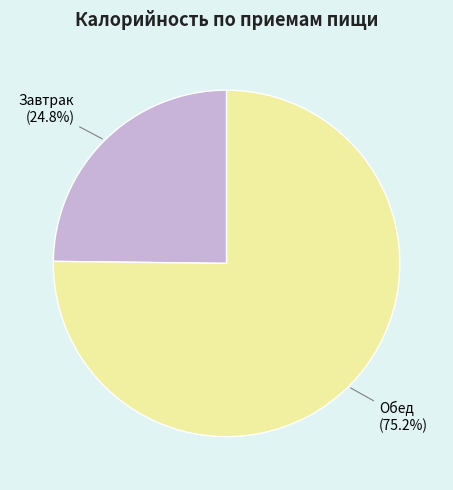

Approximately how many times larger is the value at Завтрак compared to Обед?

0.3